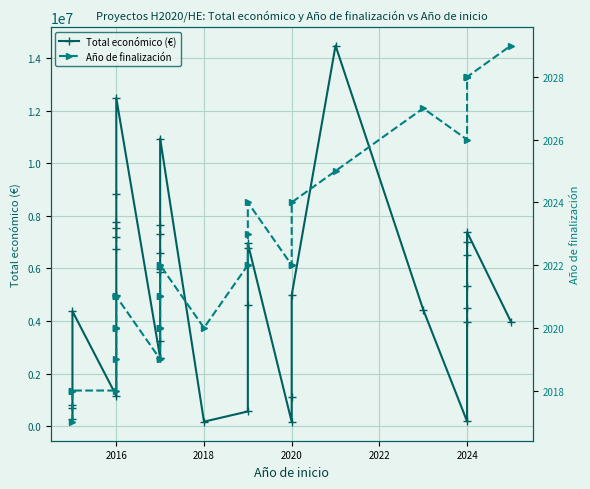

The Año de finalización series shows 3079 at 39. True or false?

False